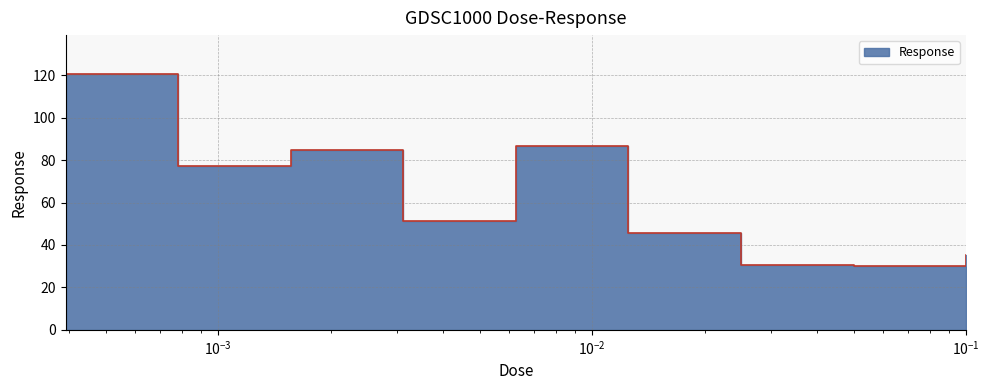

Reading left to right, transcribe all the data shown in this chart.

120.8	77.1	84.7	51.4	86.8	45.6	30.5	29.9	35.3